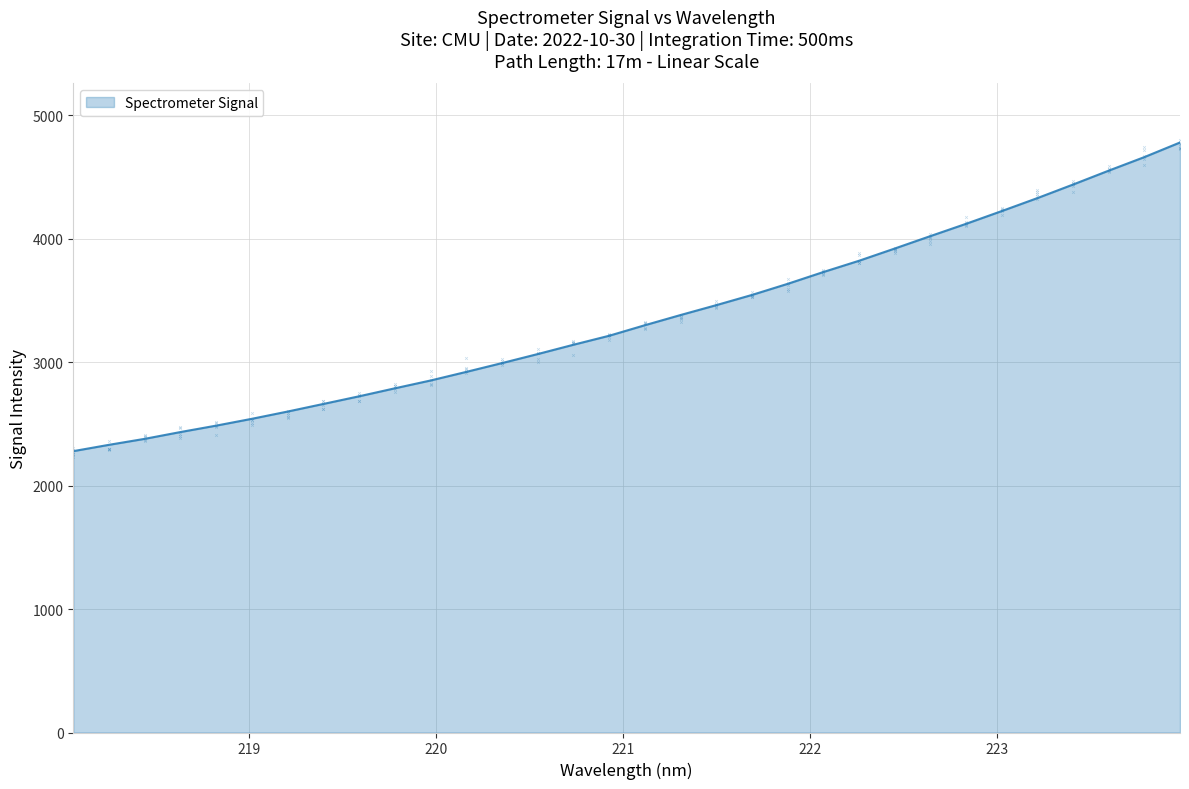

What is the minimum value for Spectrometer Signal?

2278.8